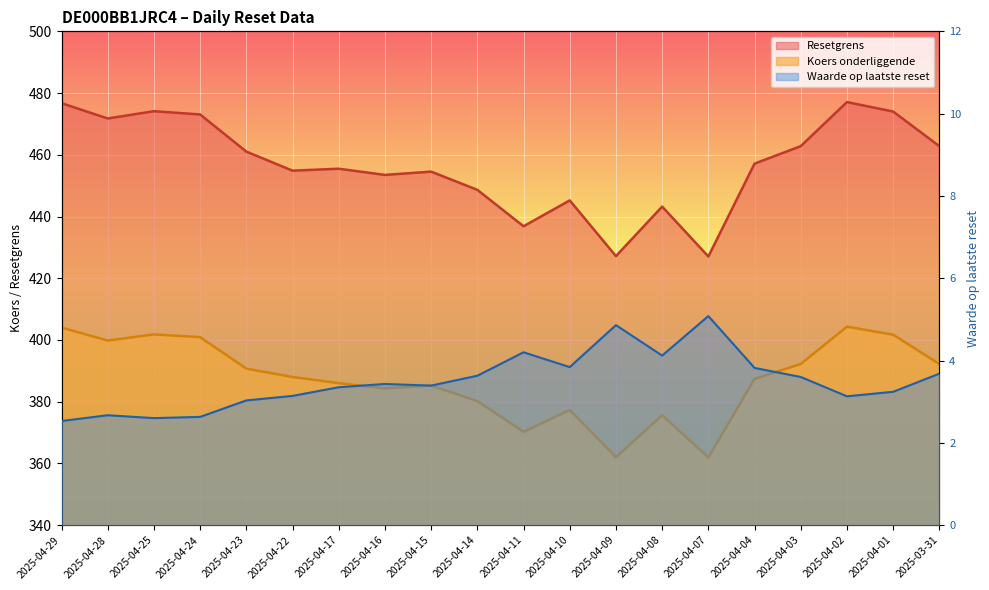

What are all the series names shown in the legend?

Resetgrens, Koers onderliggende, Waarde op laatste reset